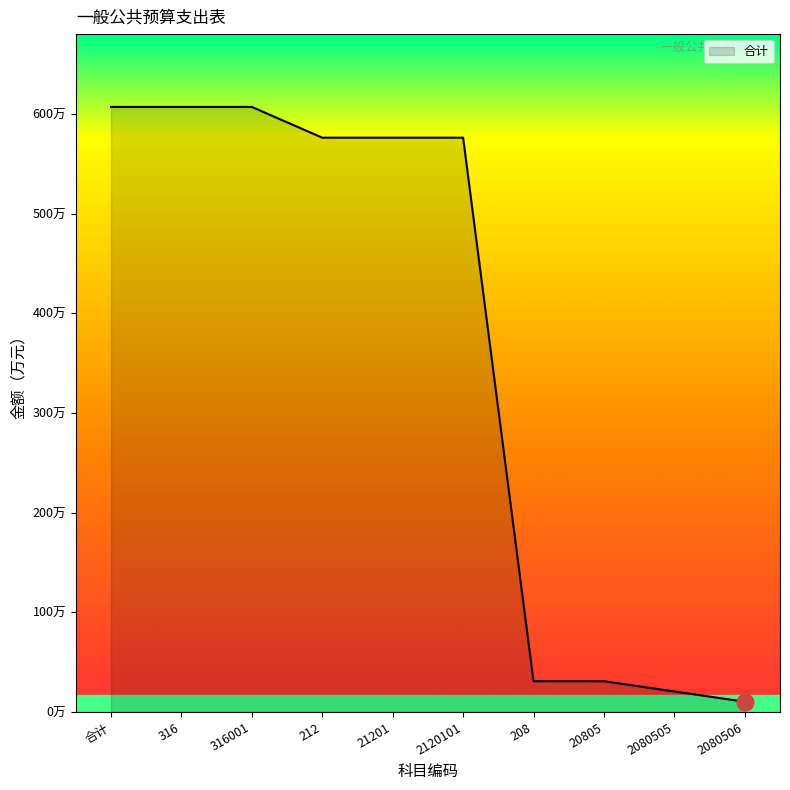

Is this an area chart (filled region under the line)?

Yes